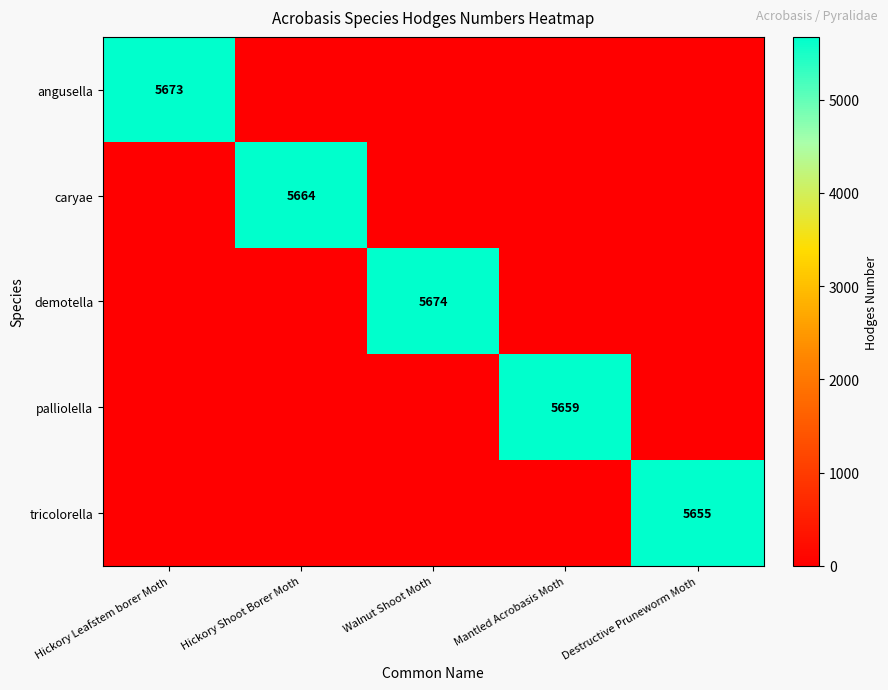

What is the average value of the palliolella series?

1132